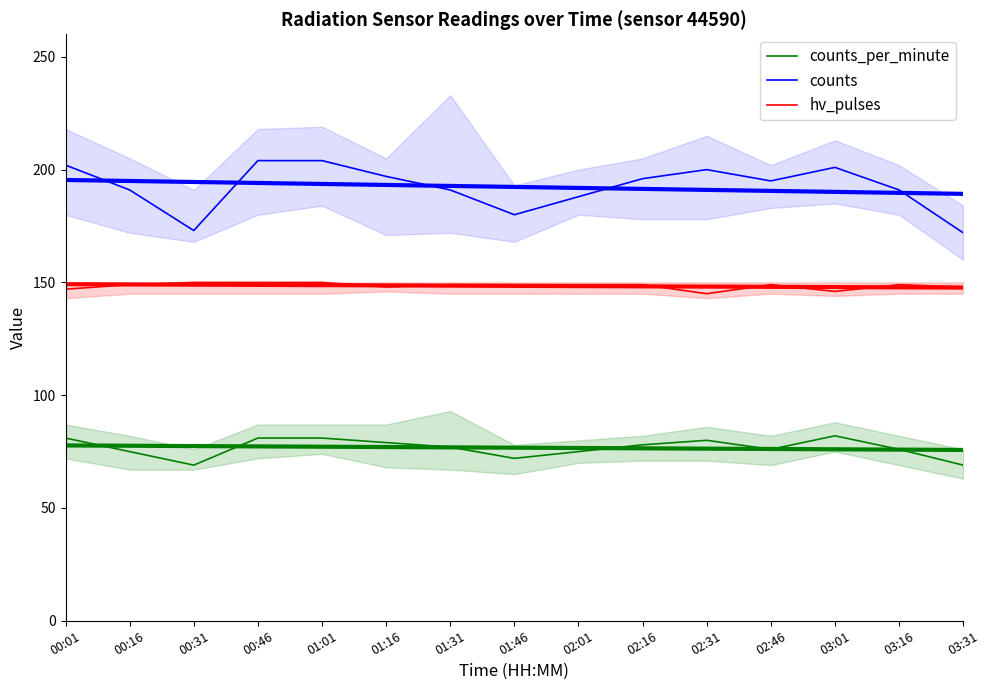

Rank the series at 03:31 from lowest to highest value.

counts_per_minute, hv_pulses, counts